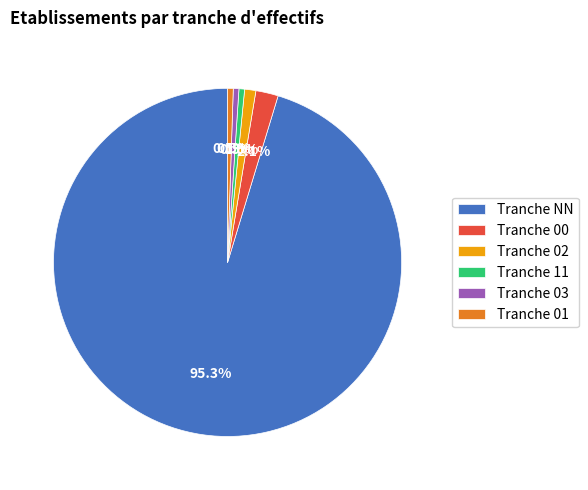

What is the largest slice in the pie chart?

Tranche NN